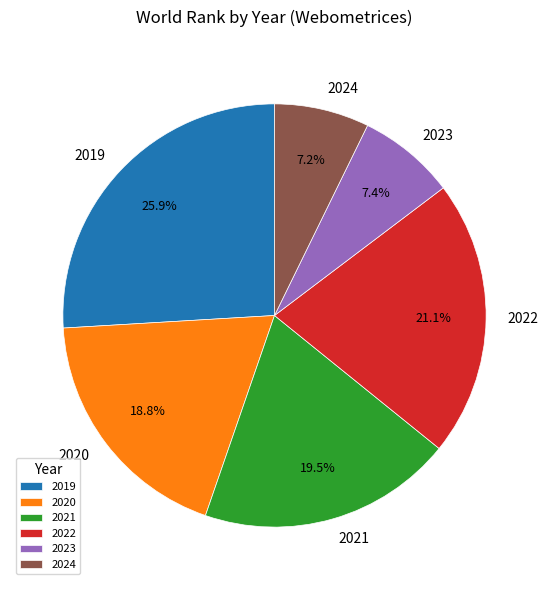

To the nearest percent, what is the difference between the 2022 and 2019 slice percentages?

5%